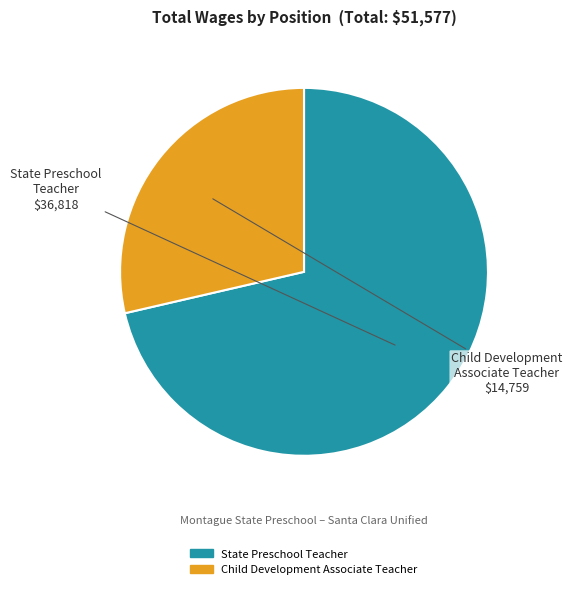

Does any single category account for the majority?

Yes